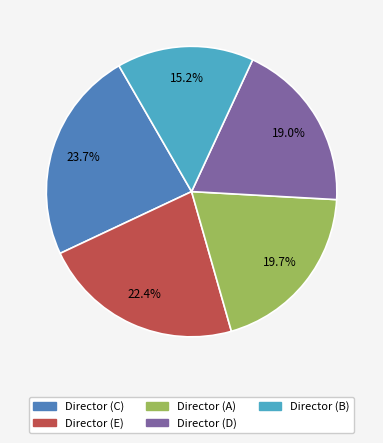

Rank the categories by value from lowest to highest.

Director (B), Director (D), Director (A), Director (E), Director (C)